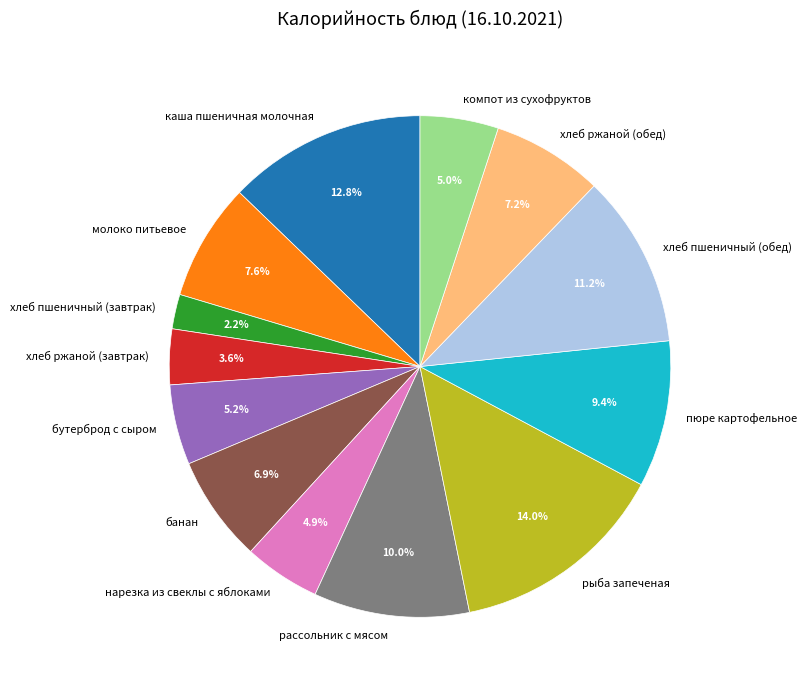

To the nearest percent, what is the difference between the largest and smallest slice percentages?

12%